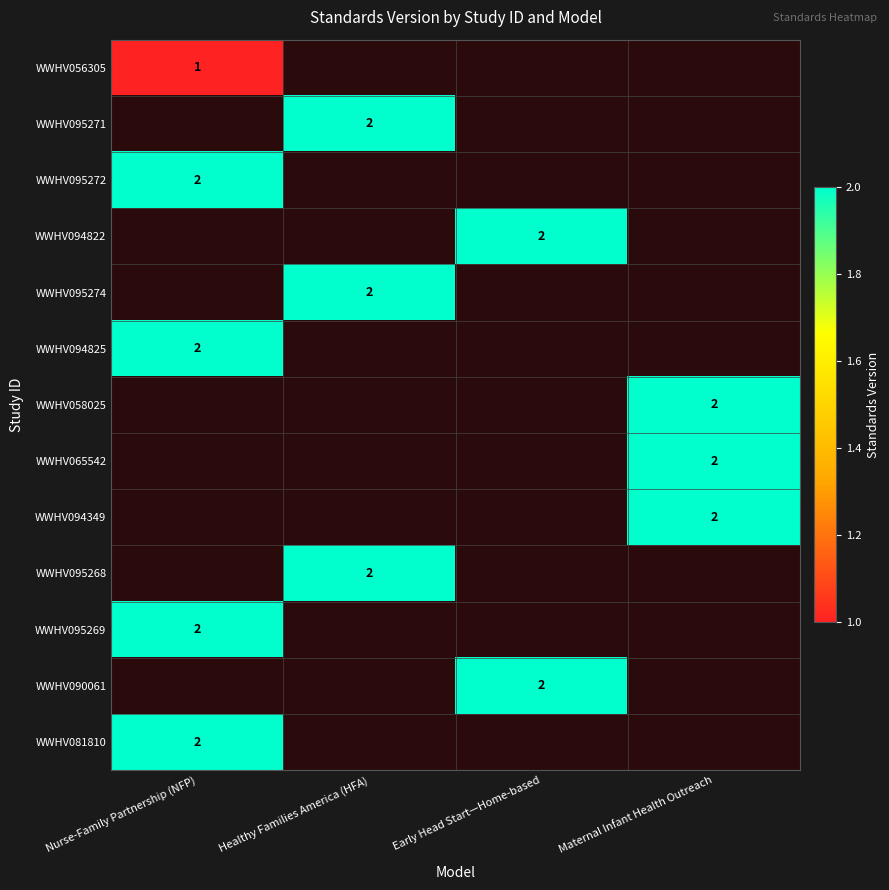

At how many categories does at least one series exceed 1?

4